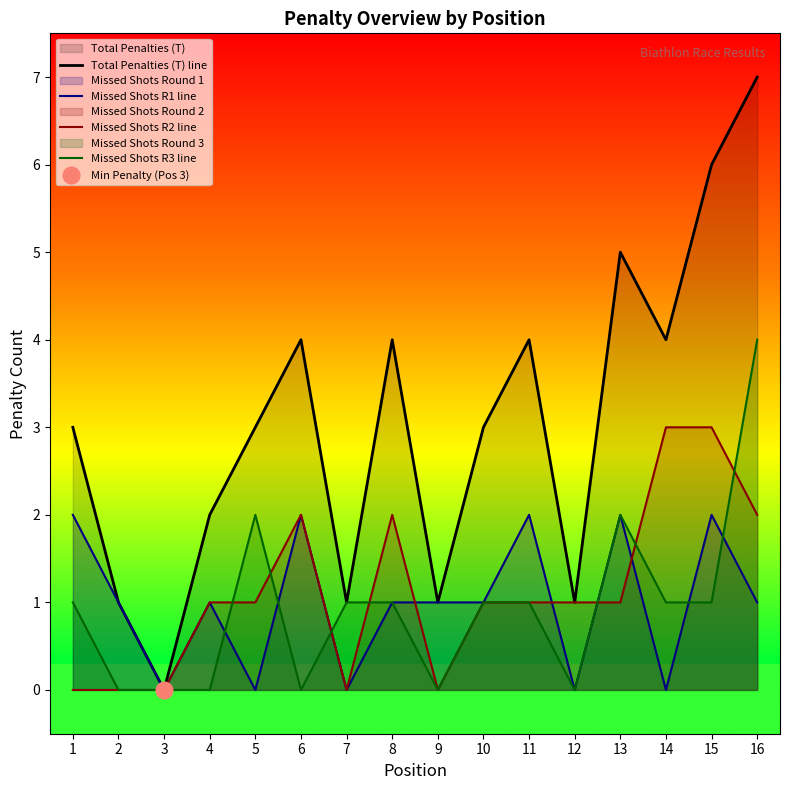

How many data points does each series have?

16